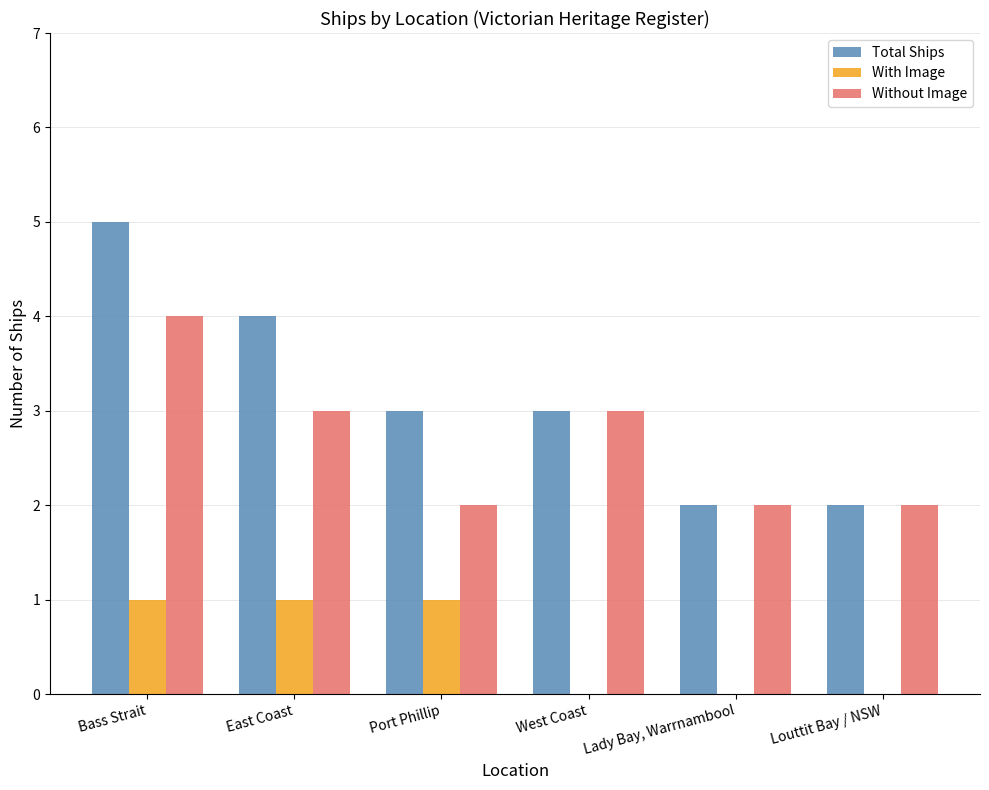

What value does the Without Image series have at East Coast?

3